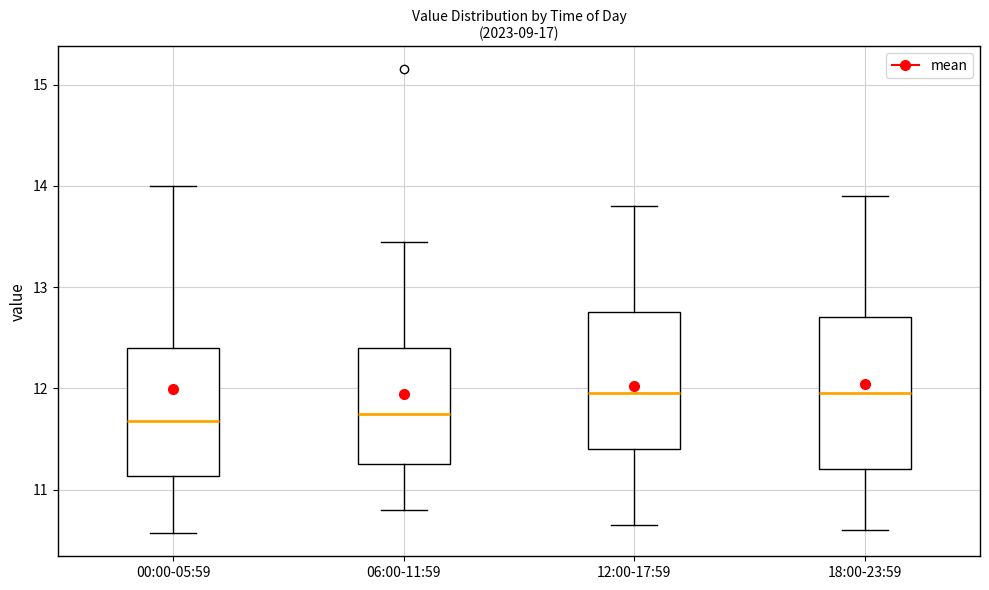

Reading left to right, read every box against the y-axis: the position of its median line, the range the box covers, and the ends of its whiskers. The values are not printed on the chart, so give them approximately, as read against the axis.

00:00-05:59: median 11.7, box 11.1 to 12.4, whiskers 10.6 to 14.0
06:00-11:59: median 11.8, box 11.3 to 12.4, whiskers 10.8 to 13.5
12:00-17:59: median 12.0, box 11.4 to 12.8, whiskers 10.7 to 13.8
18:00-23:59: median 12.0, box 11.2 to 12.7, whiskers 10.6 to 13.9